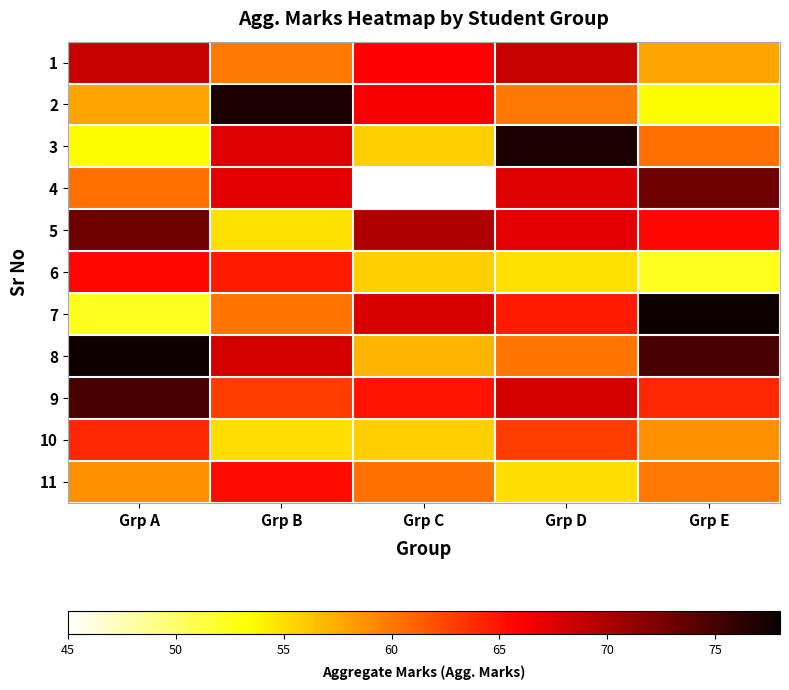

Count the number of categories in the chart.

5